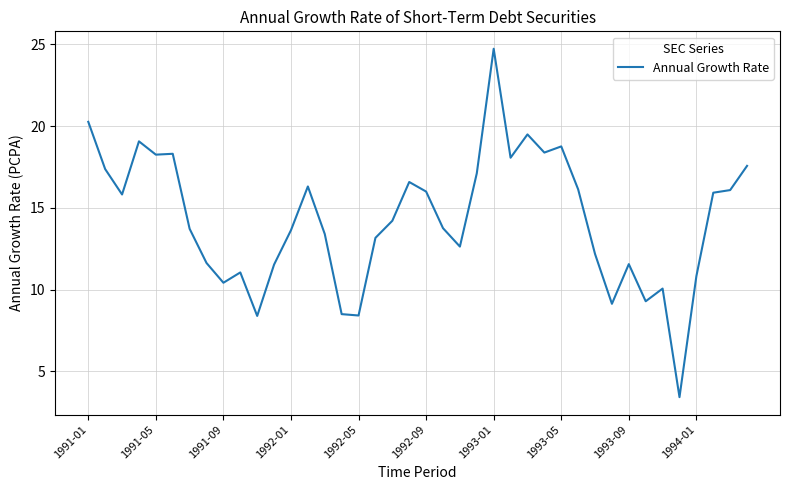

What is the greatest value displayed?

24.7